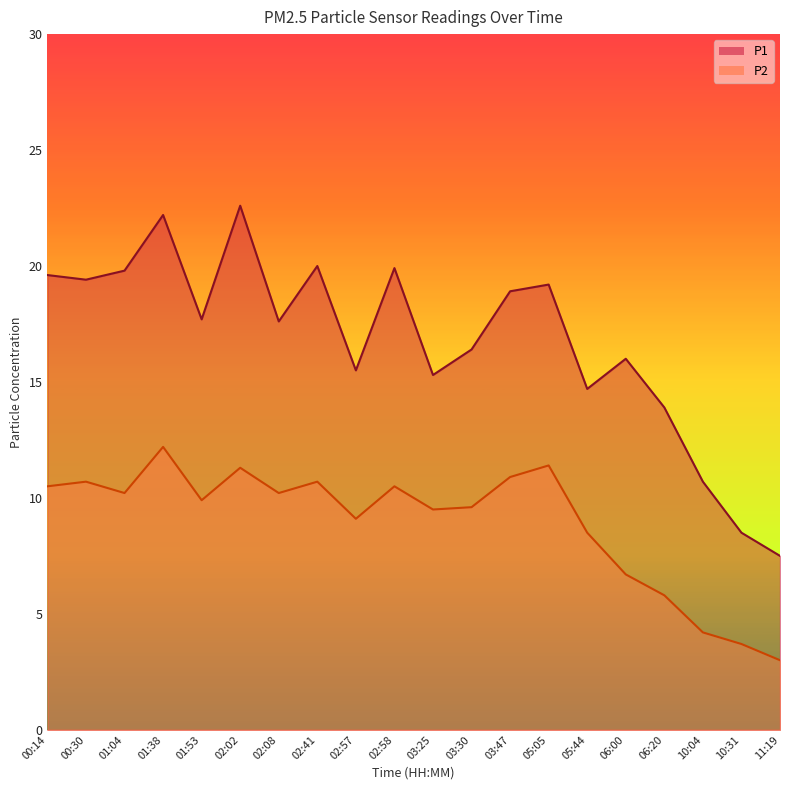

List the labels in order of P2 value, smallest first.

11:19, 10:31, 10:04, 06:20, 06:00, 05:44, 02:57, 03:25, 03:30, 01:53, 01:04, 02:08, 00:14, 02:58, 00:30, 02:41, 03:47, 02:02, 05:05, 01:38